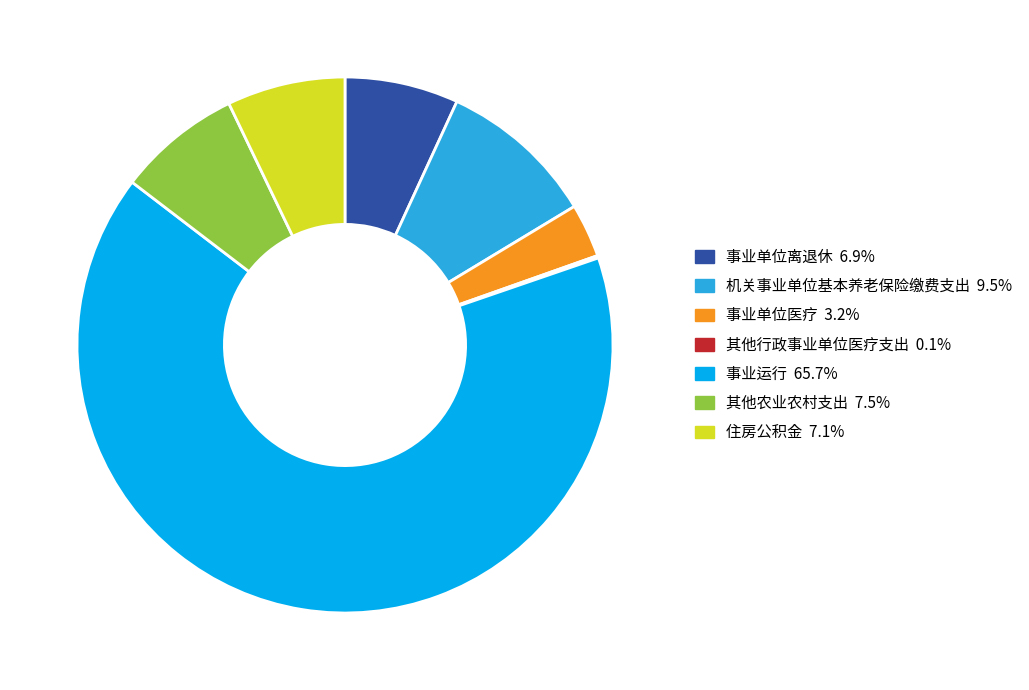

What is the ratio of the value at 其他农业农村支出 7.5% to the value at 住房公积金 7.1%?

1.0